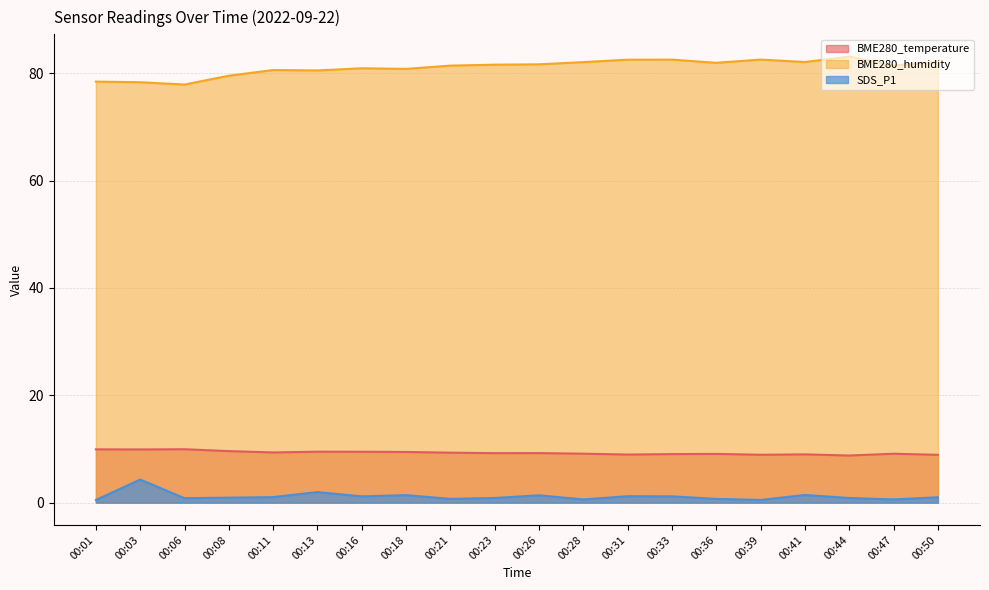

How many categories are shown in the chart?

20